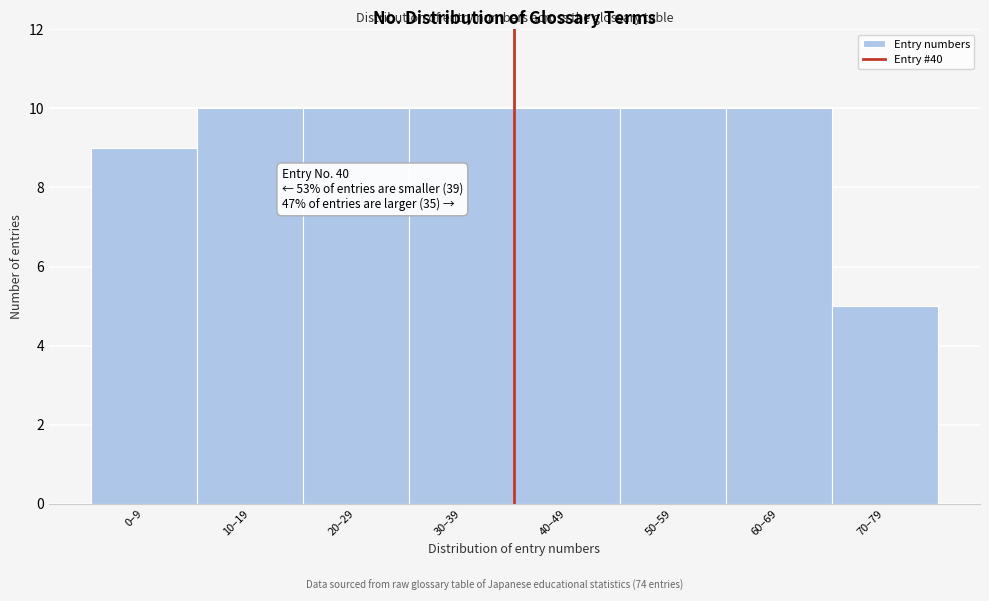

Reading left to right, list all the values displayed in this chart.

0–9=9	10–19=10	20–29=10	30–39=10	40–49=10	50–59=10	60–69=10	70–79=5